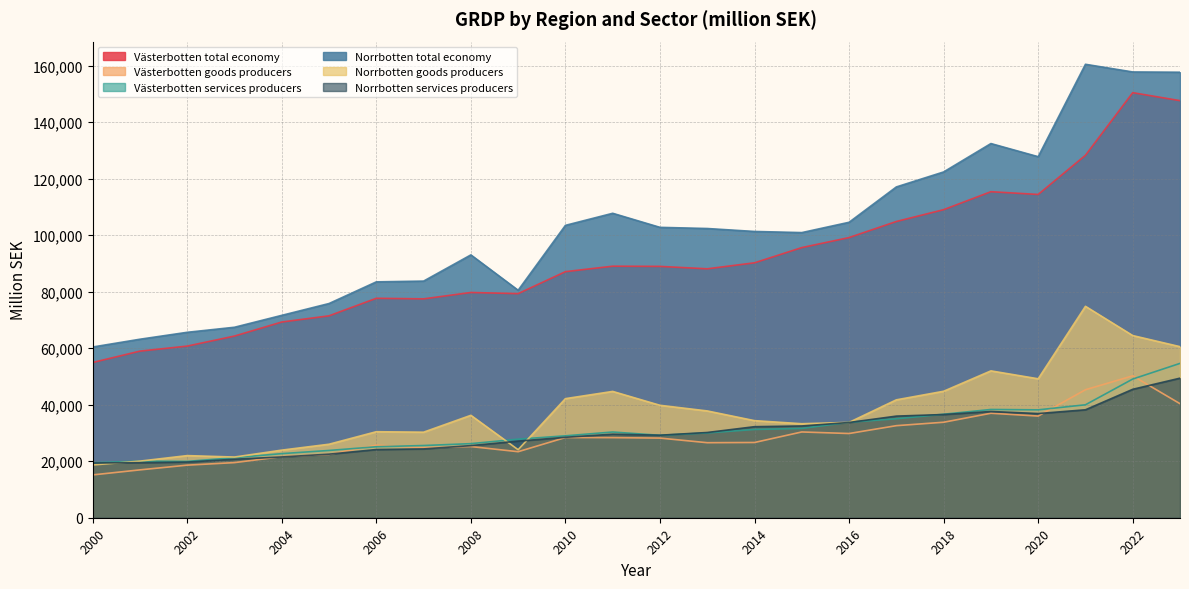

What is the sum of all Västerbotten services producers values?

738710